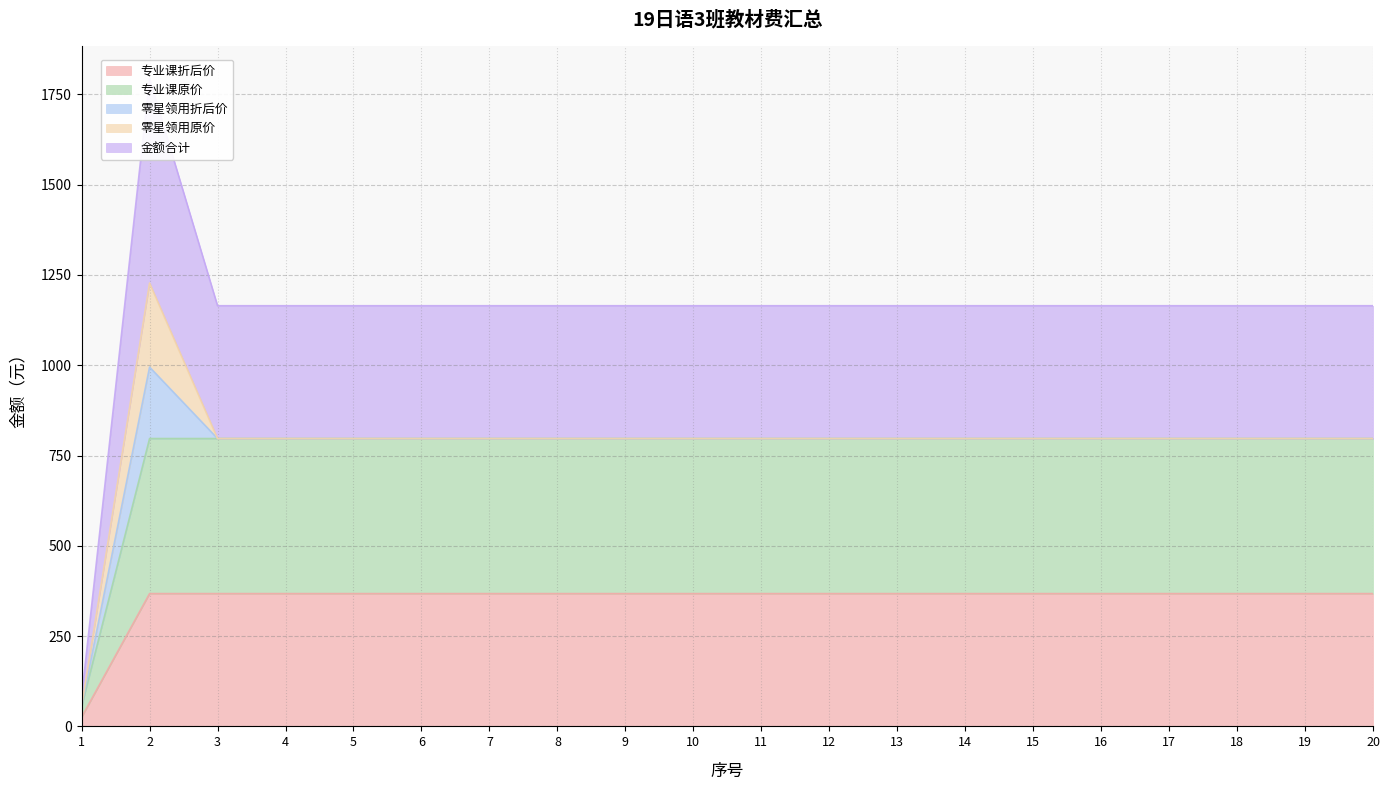

Where is the first local maximum for 金额合计?

2